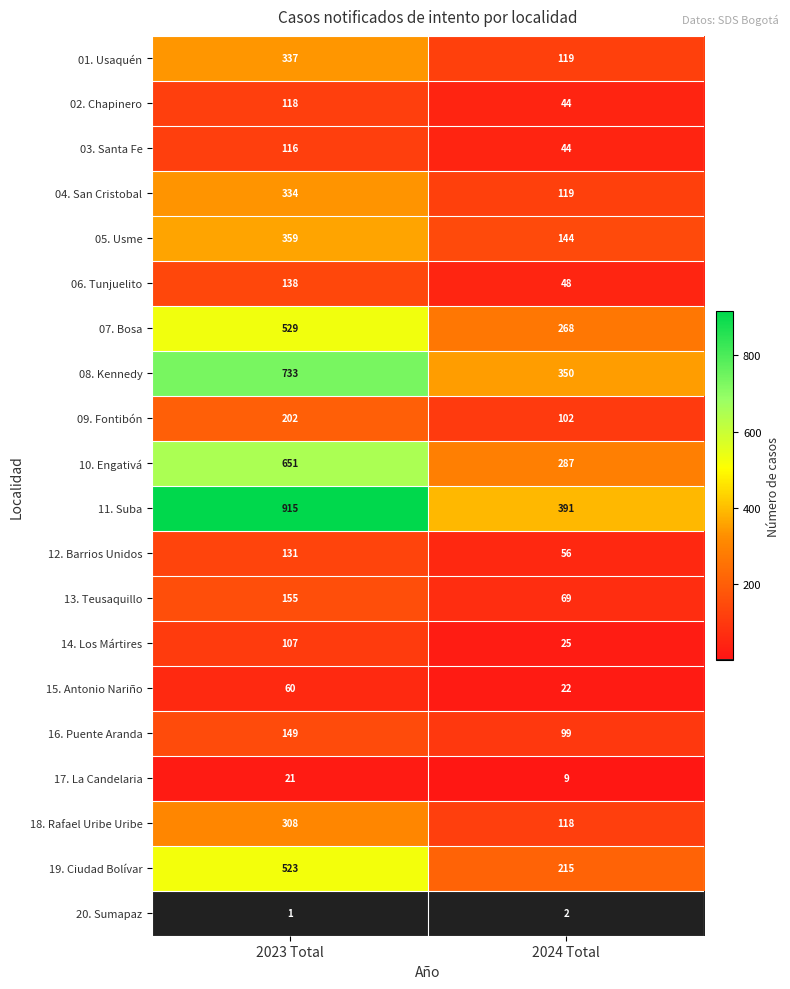

Which series has the widest spread of values?

11. Suba